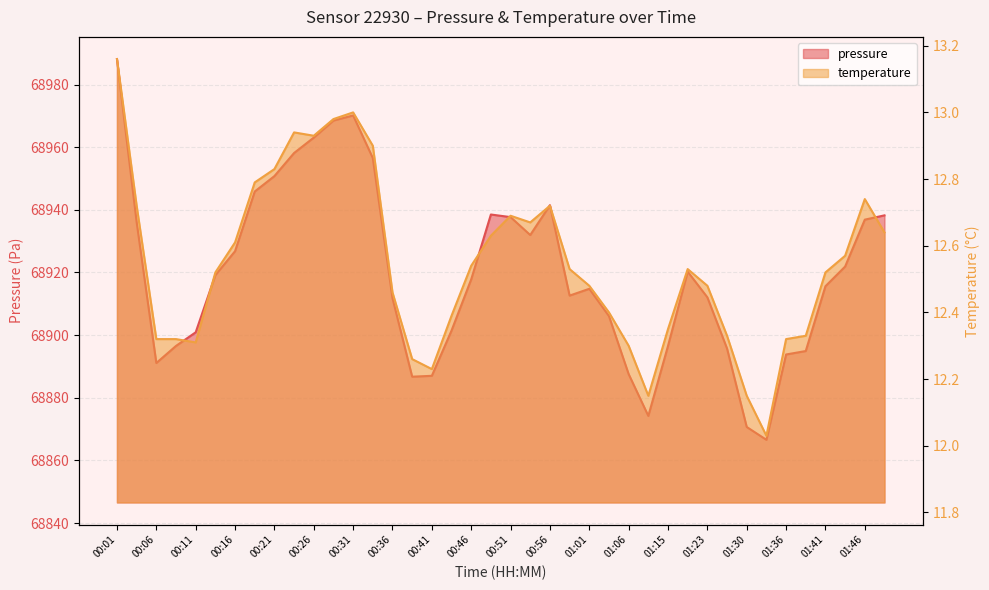

Is it true that temperature equals 7.2 at 01:48?

False